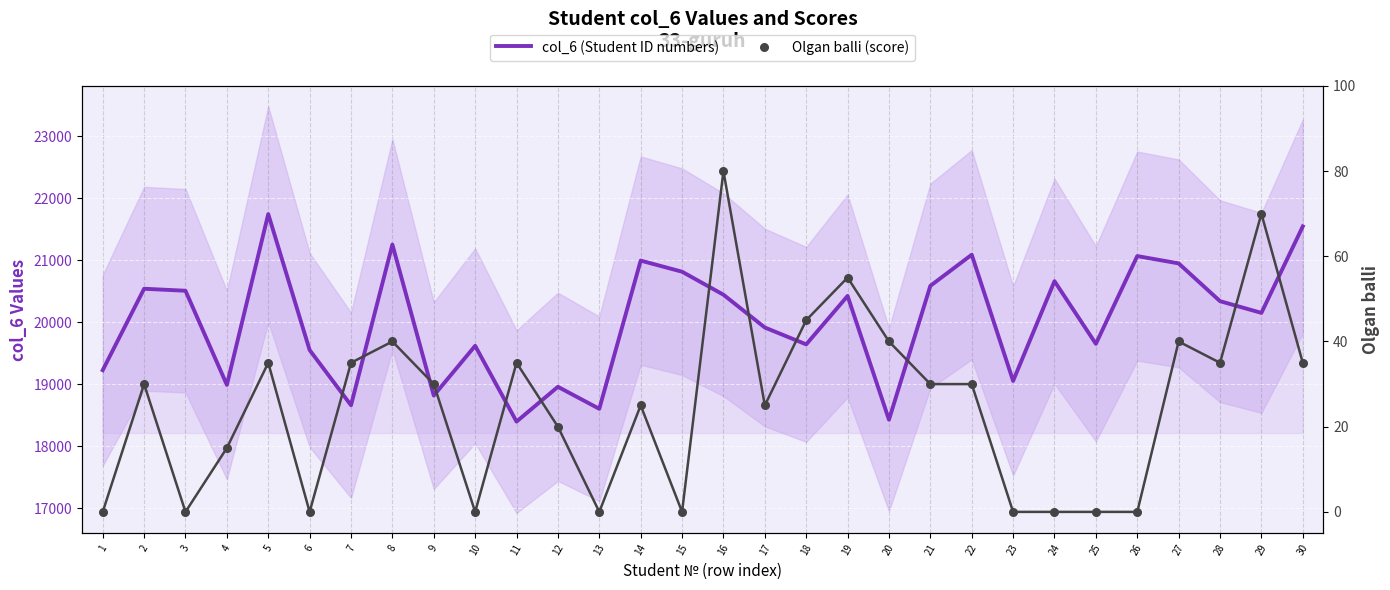

Which series reaches the minimum Y coordinate?

Olgan balli (score)